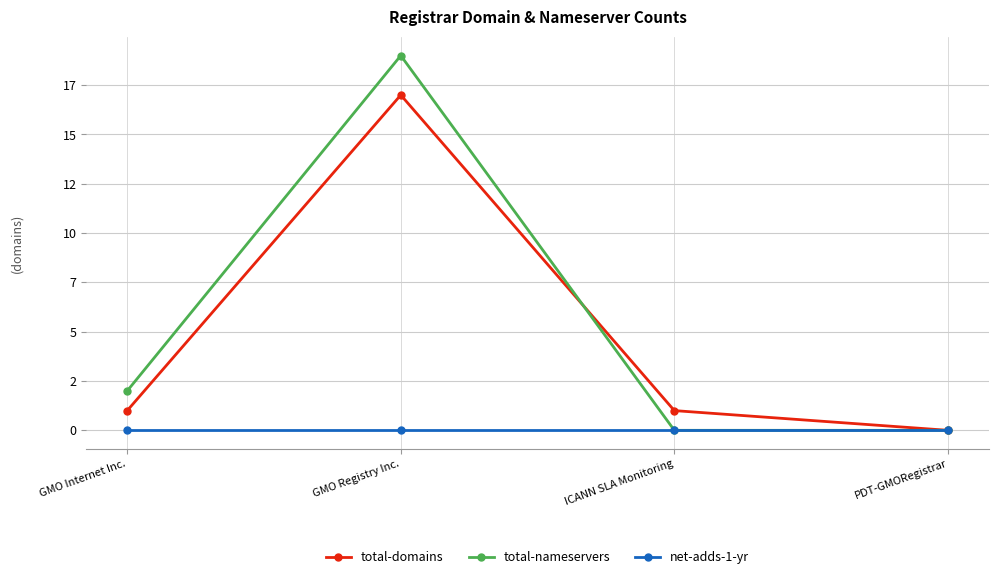

What is the maximum value shown in the chart?

19